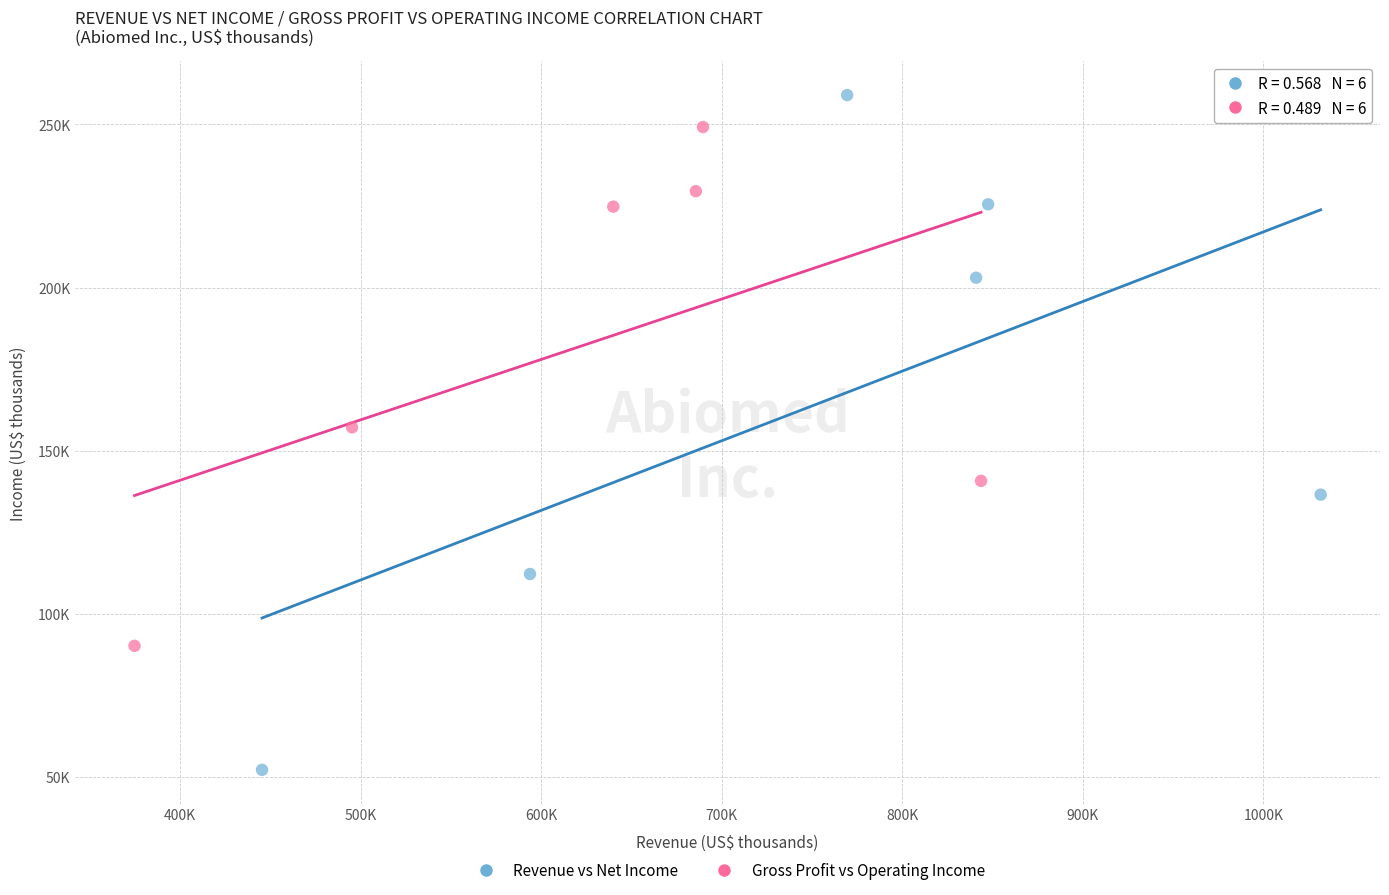

Which series contains the lowest Y value?

Revenue vs Net Income